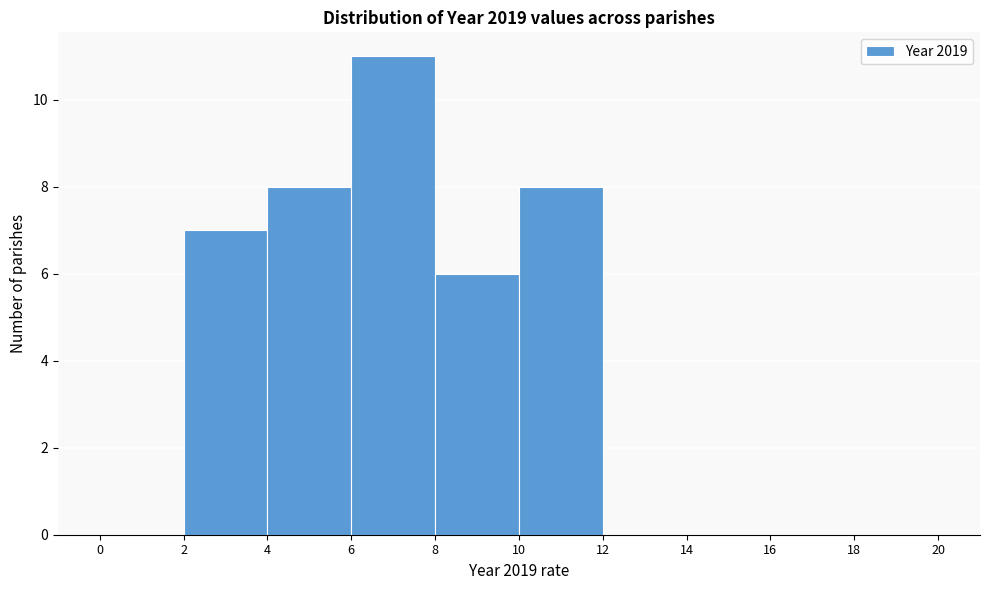

Reading left to right, list every bar in this chart as the range it spans on the x-axis followed by its height. The values are not printed on the chart, so give them approximately, as read against the axis.

0 to 2: 0
2 to 4: 7
4 to 6: 8
6 to 8: 11
8 to 10: 6
10 to 12: 8
12 to 14: 0
14 to 16: 0
16 to 18: 0
18 to 20: 0